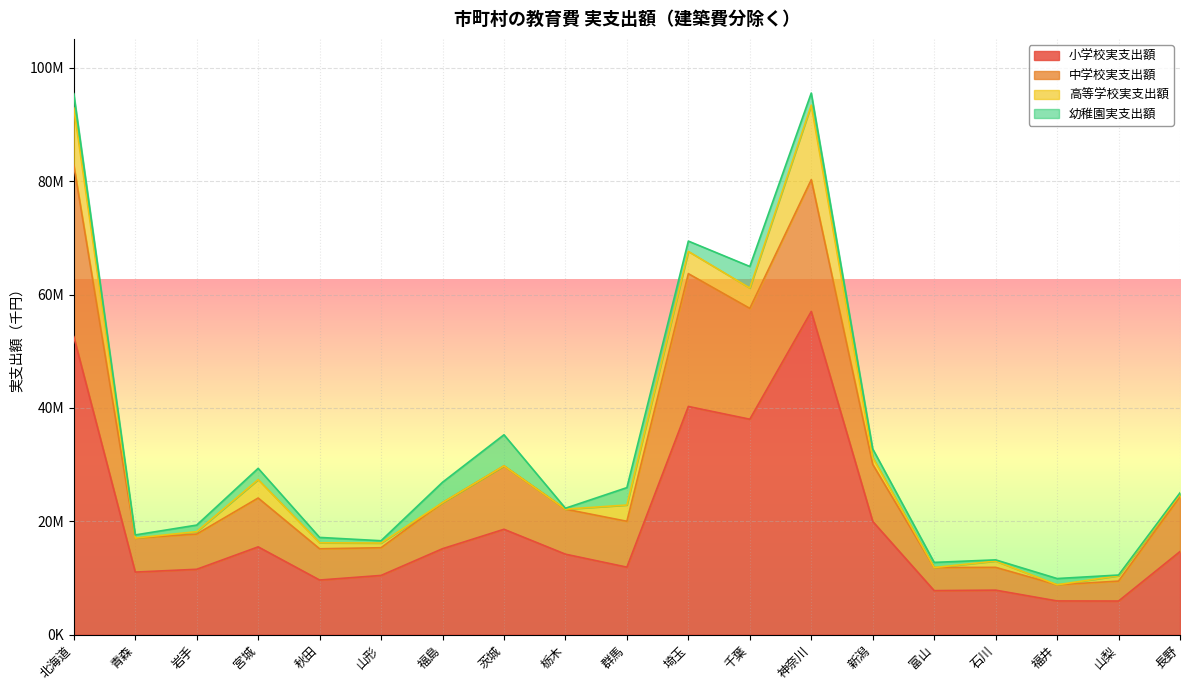

What are all the series names shown in the legend?

小学校実支出額, 中学校実支出額, 高等学校実支出額, 幼稚園実支出額